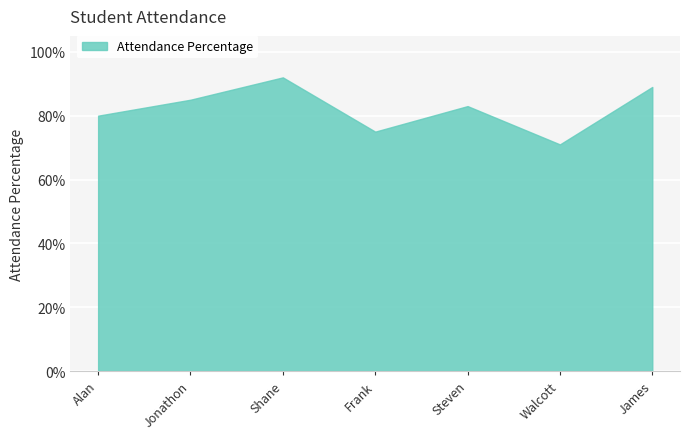

At which category does the data reach its first local valley?

Frank